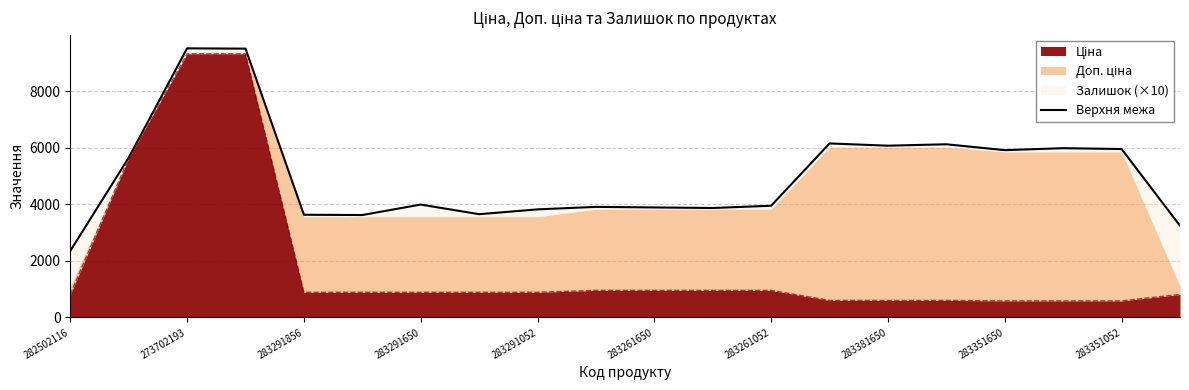

Reading right to left, what are all the values shown in this chart?

3241.8	5952.9	5982.9	5912.9	6120.8	6070.8	6150.8	3948.4	3868.4	3888.4	3908.4	3819.7	3649.7	3989.7	3619.7	3629.7	9501.4	9511.4	5646.0	2351.8